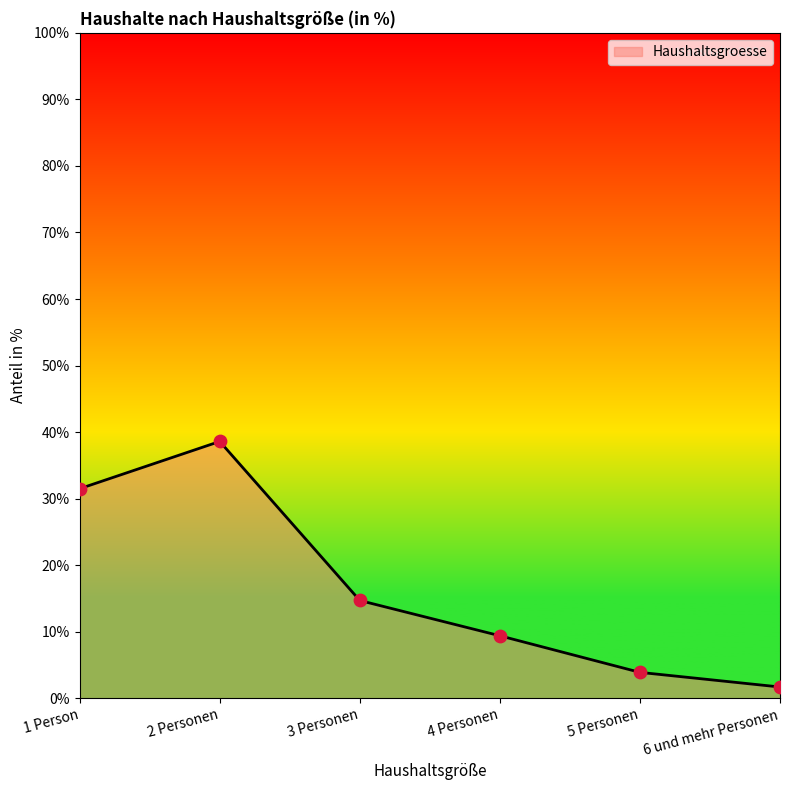

Approximately how many times larger is the value at 5 Personen compared to 1 Person?

0.1